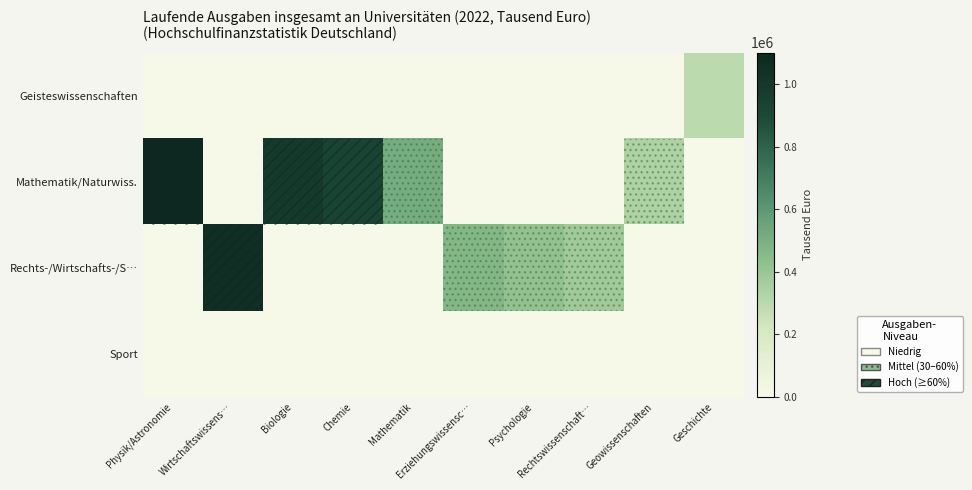

Which has a higher value, Physik/Astronomie or Psychologie?

Physik/Astronomie